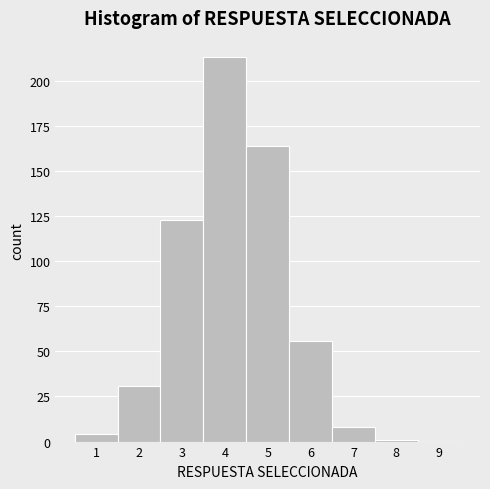

What is the height of the bar covering 6.5 to 7.5 on the x-axis? The values are not printed on the chart, so give them approximately, as read against the axis.

10